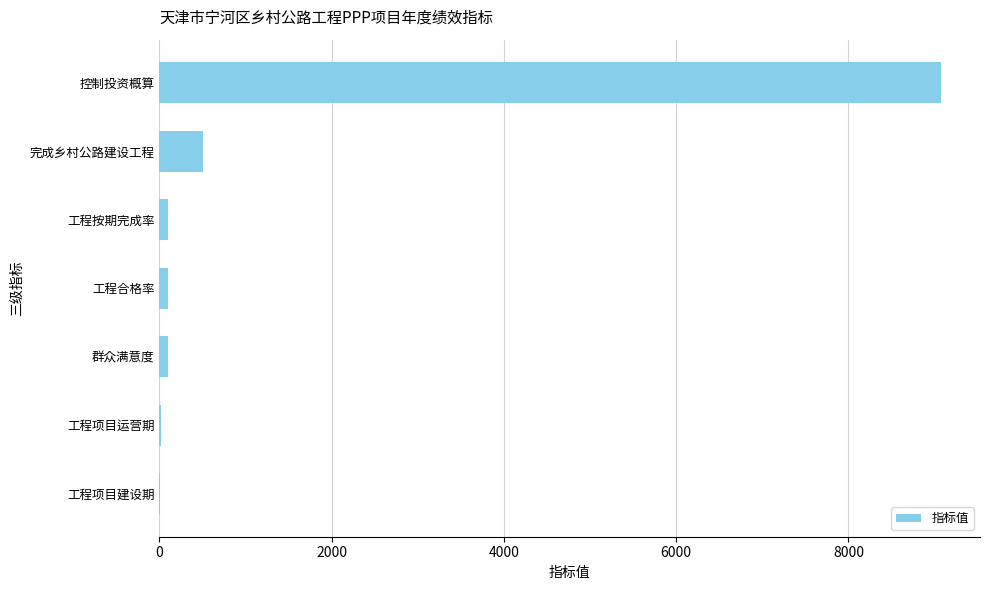

What is the greatest value displayed?

9074.0